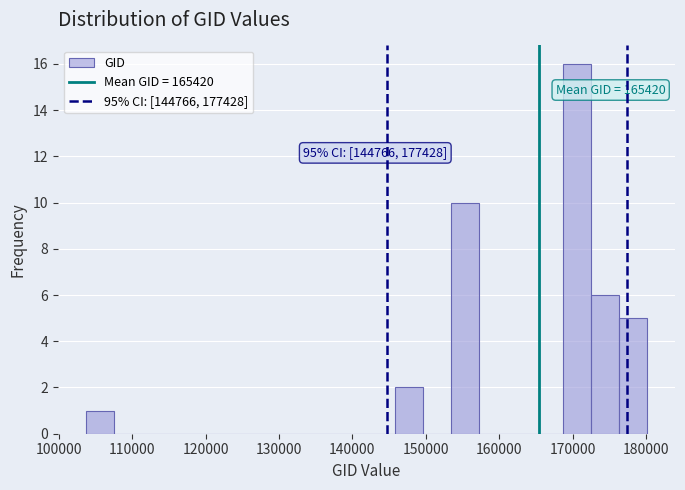

Read against the x-axis, roughly where is the centre of the tallest bar?

171000